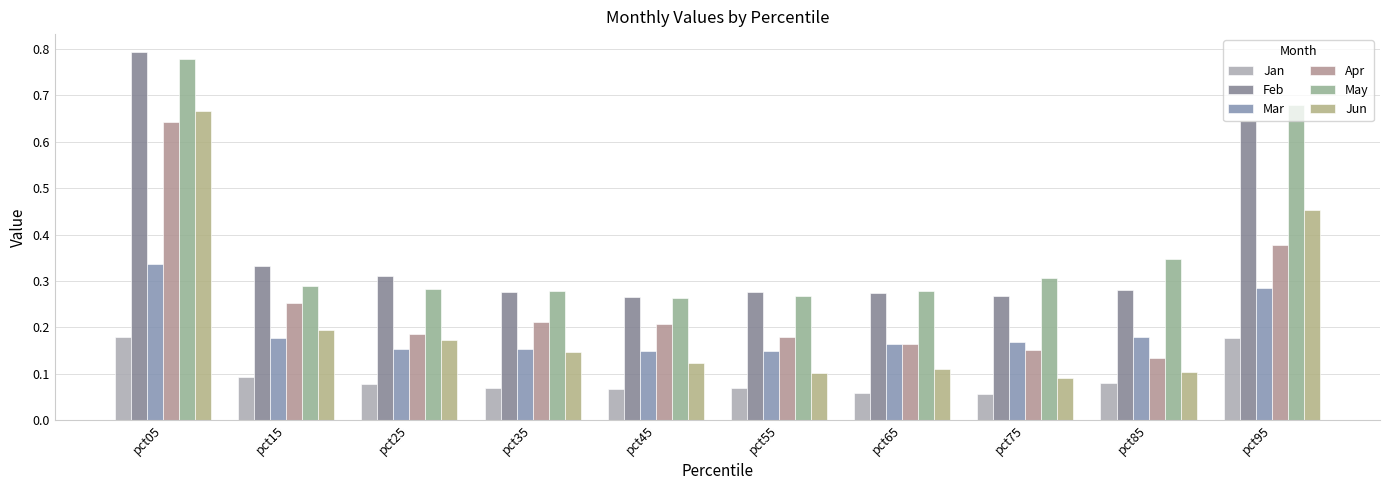

How many bars are there in total?

60